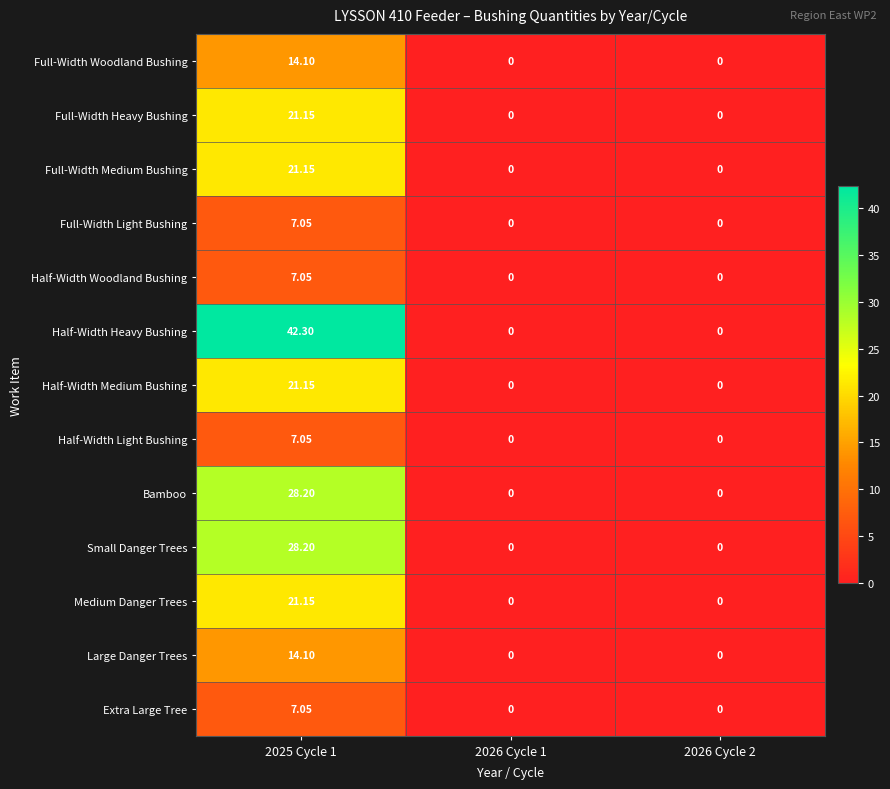

Which series has the largest total across all categories?

Half-Width Heavy Bushing